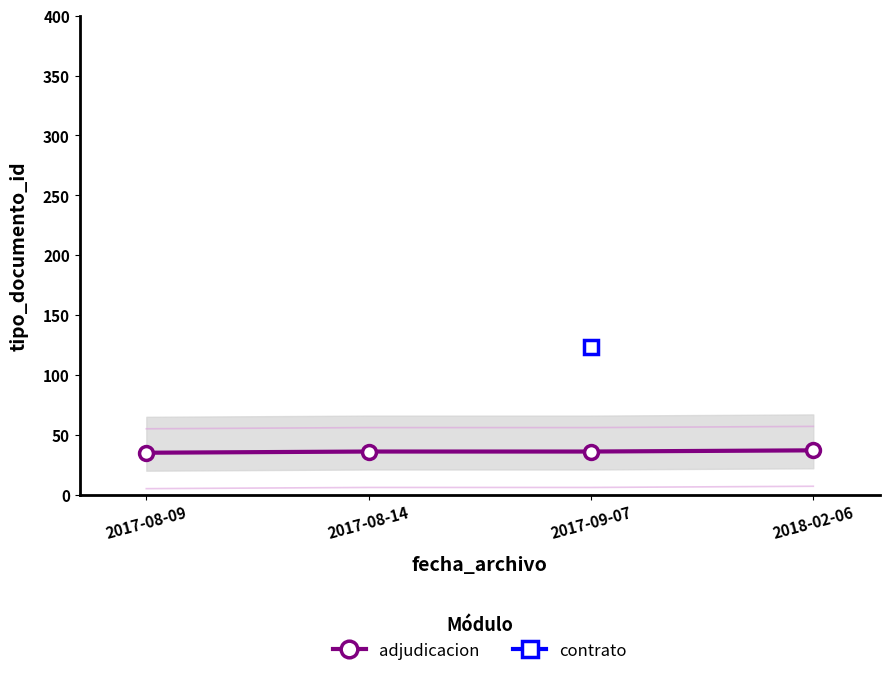

List the labels in order of value, smallest first.

2017-08-09, 2017-08-14, 2017-09-07, 2018-02-06